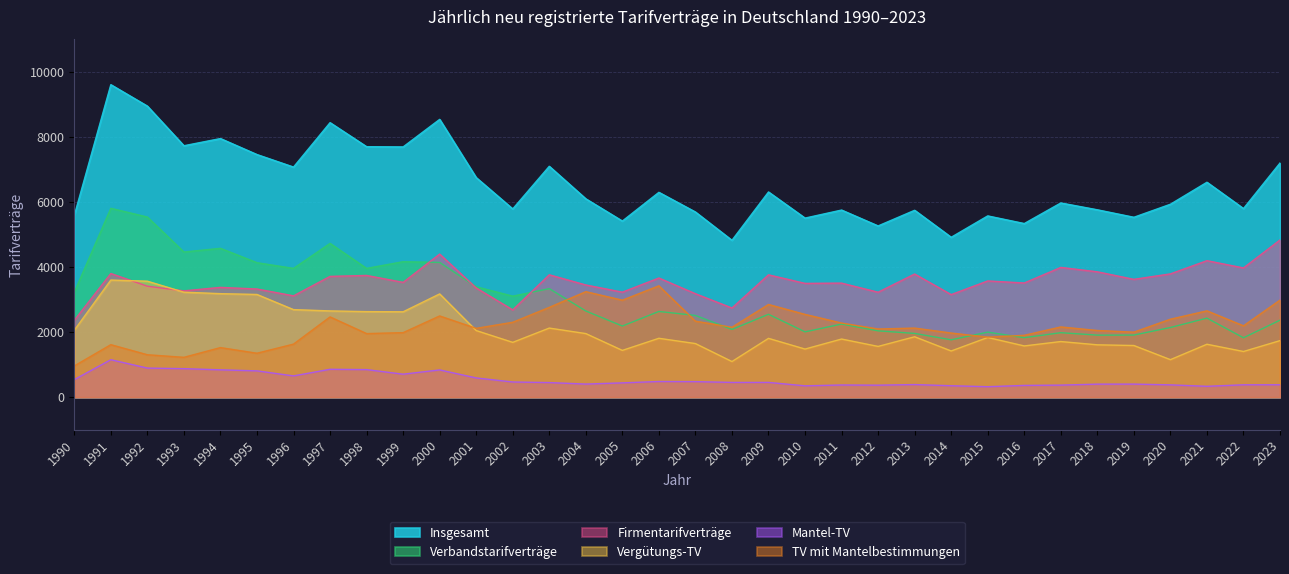

Between 1997 and 2006, which series saw the biggest shift?

Insgesamt